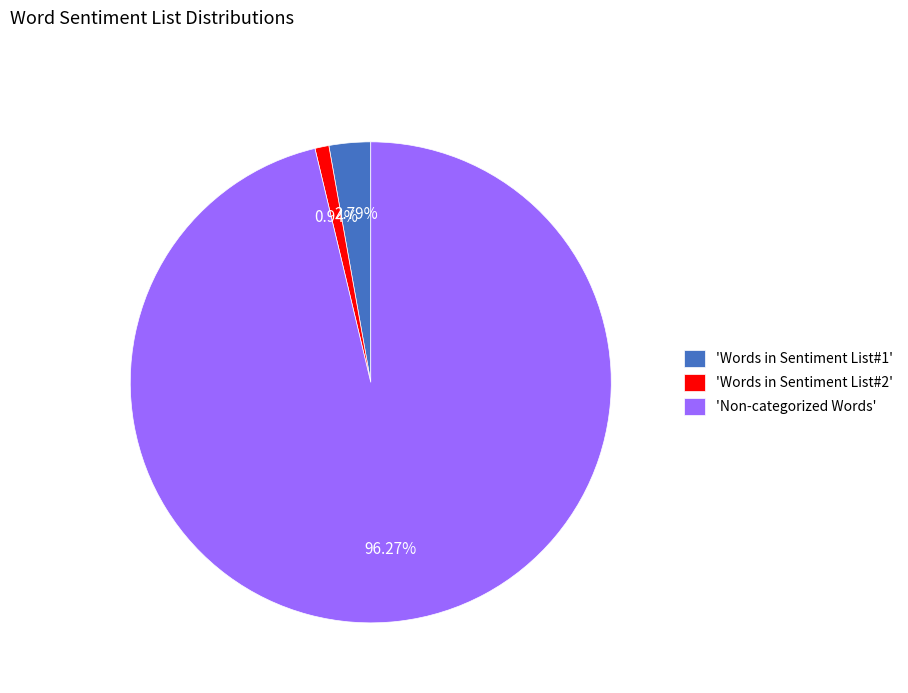

Is the sum of 'Non-categorized Words' and 'Words in Sentiment List#1' greater than half?

Yes